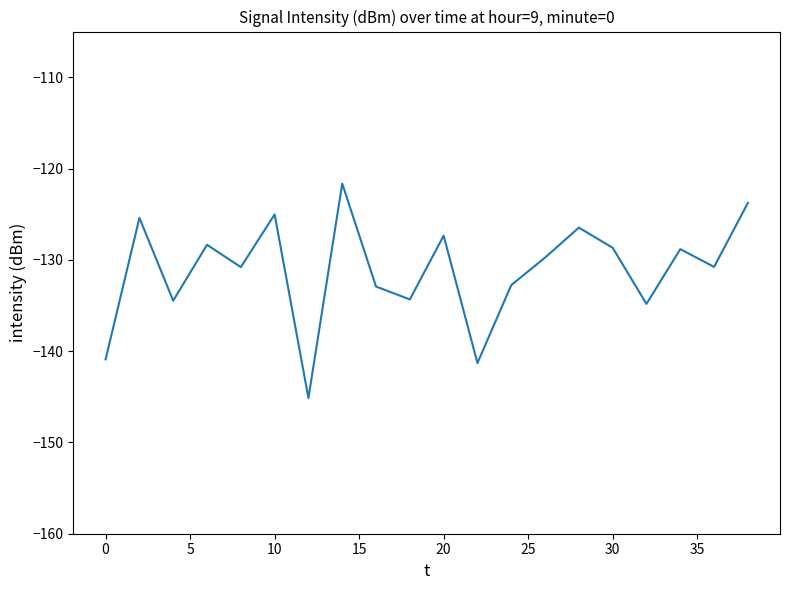

What is the difference between the maximum and minimum values?

23.5